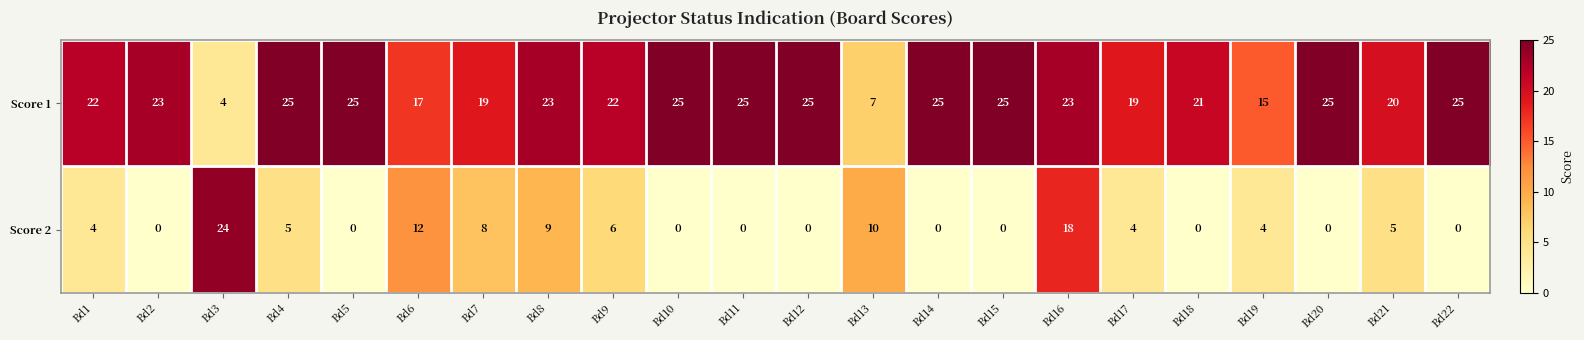

How many categories are shown in the chart?

22